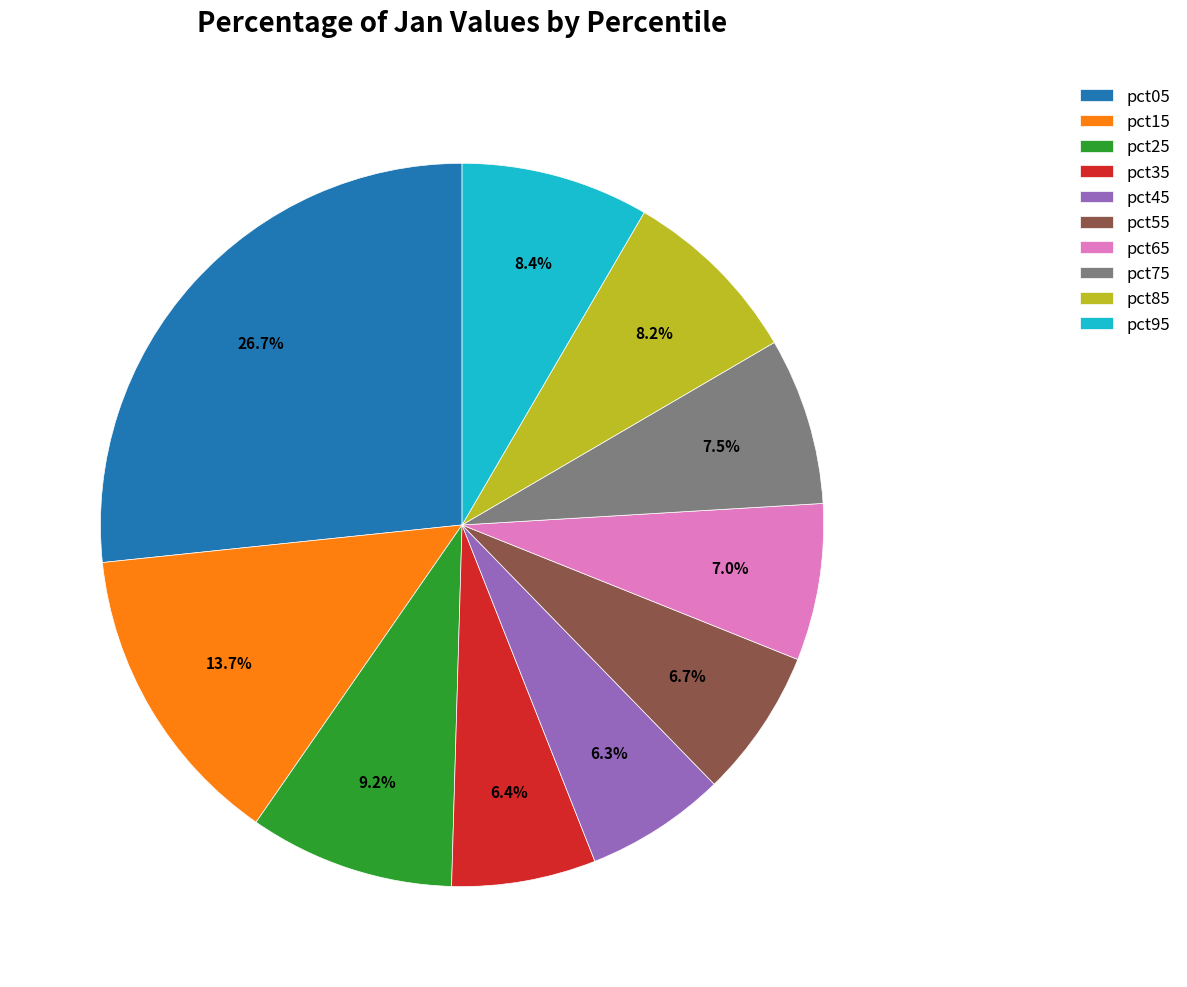

What percentage is the pct45 slice, to the nearest percent?

6%